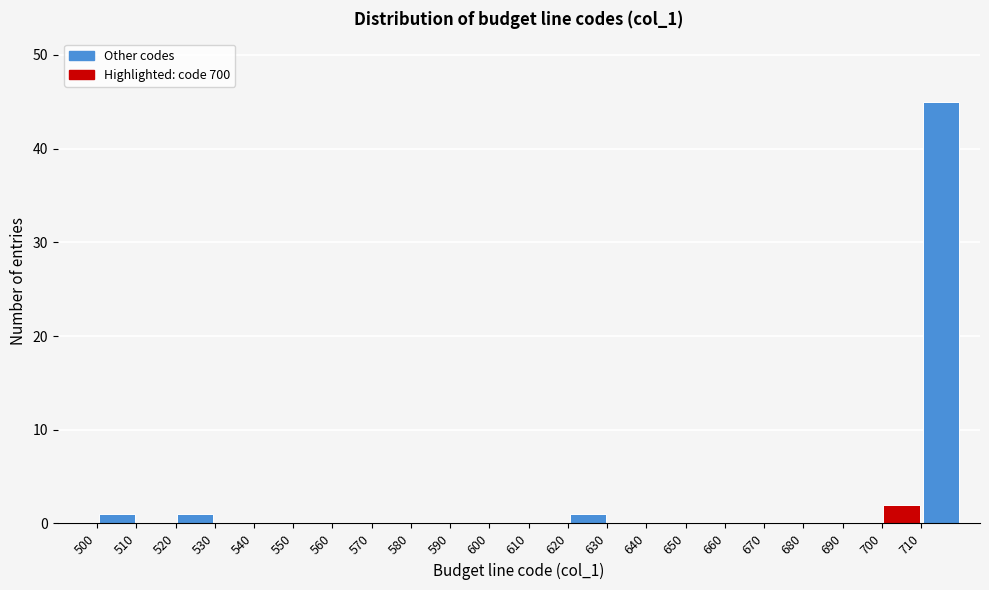

Over which range of the x-axis is the bar tallest?

710 to 720